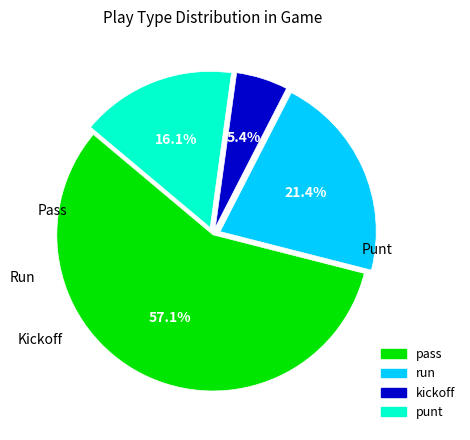

Which has a higher value, kickoff or punt?

punt